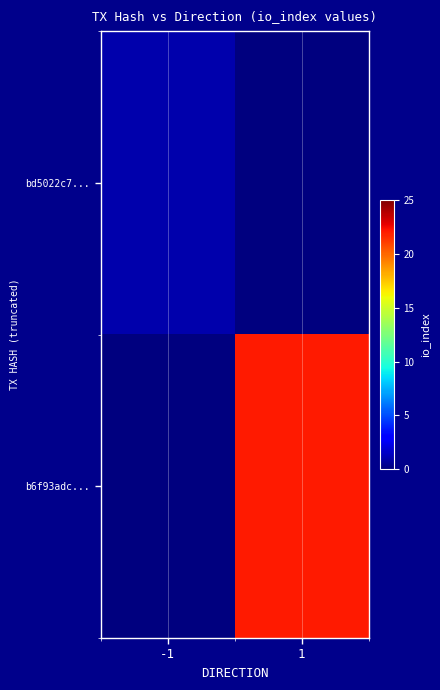

Reading right to left, transcribe all the data shown in this chart.

bd5022c7...: 1=0	-1=1
b6f93adc...: 1=22	-1=0